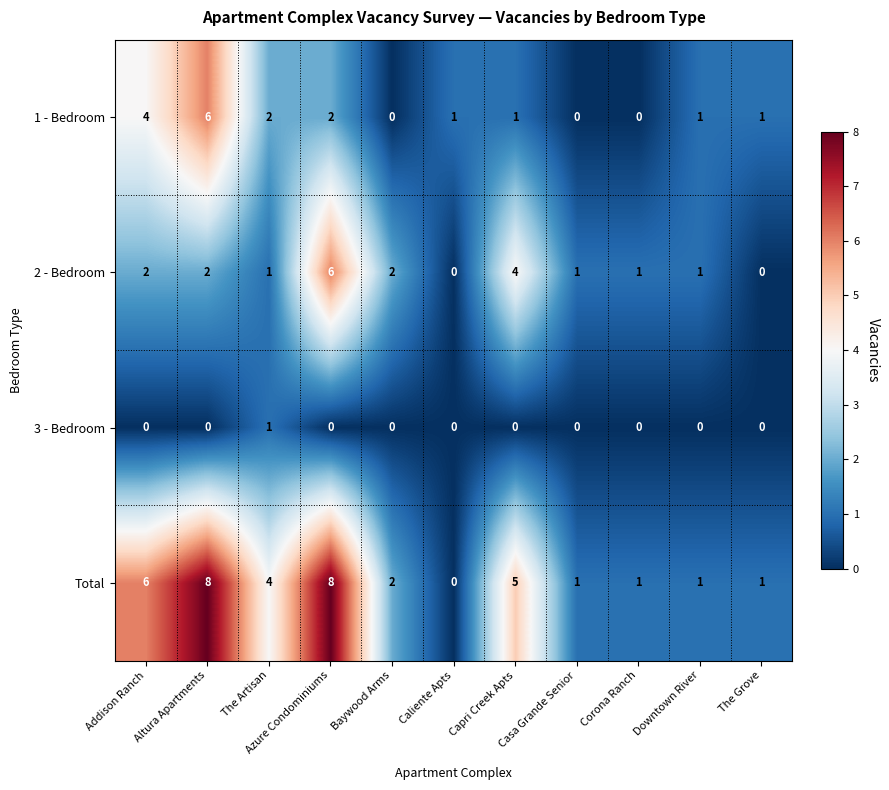

Which category has the highest value in the 1 - Bedroom series?

Altura Apartments